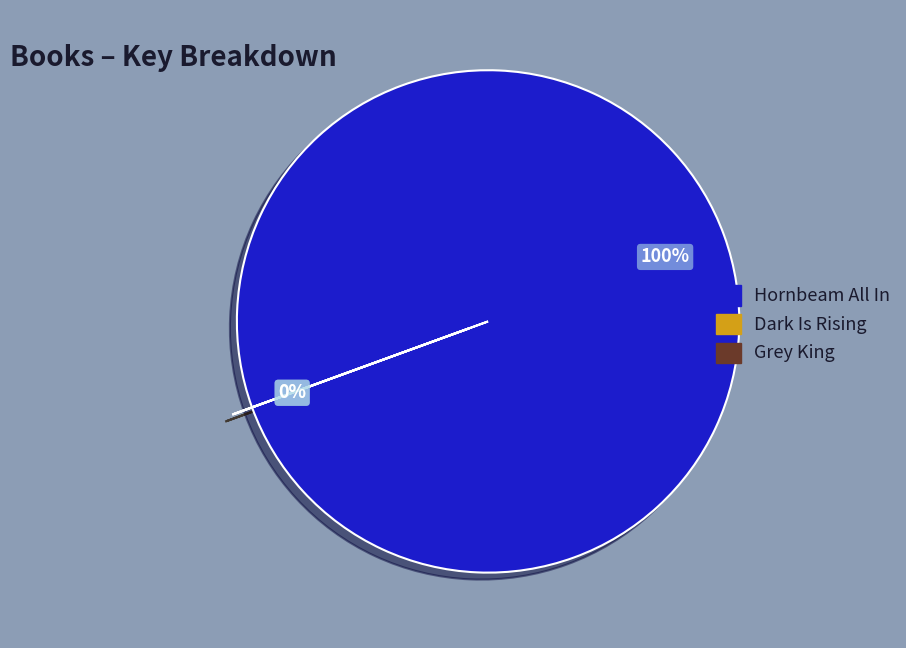

Rank the categories by value from lowest to highest.

Dark Is Rising, Grey King, Hornbeam All In